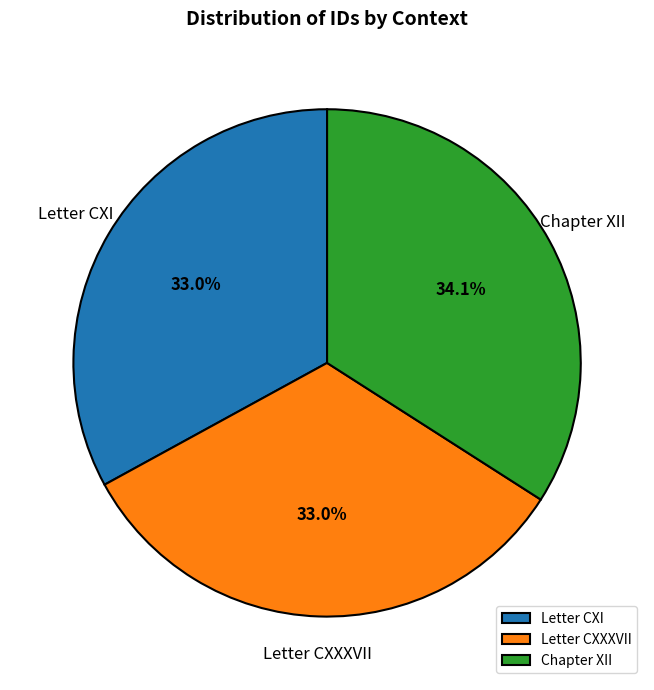

Approximately how many times larger is the value at Letter CXI compared to Letter CXXXVII?

1.0